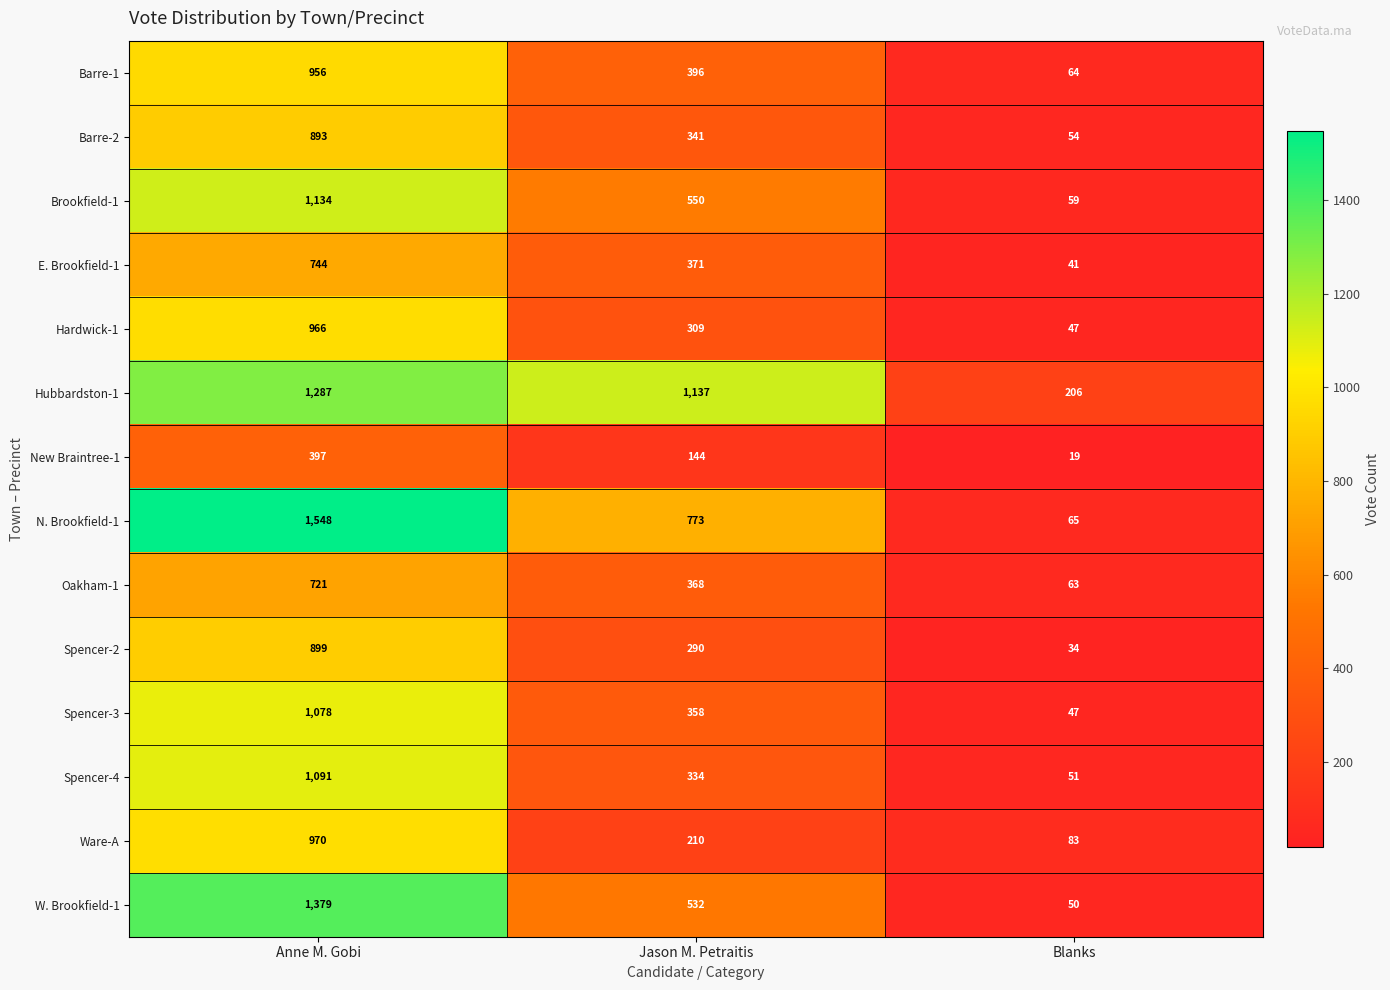

Rank the series at Anne M. Gobi from highest to lowest value.

N. Brookfield-1, W. Brookfield-1, Hubbardston-1, Brookfield-1, Spencer-4, Spencer-3, Ware-A, Hardwick-1, Barre-1, Spencer-2, Barre-2, E. Brookfield-1, Oakham-1, New Braintree-1